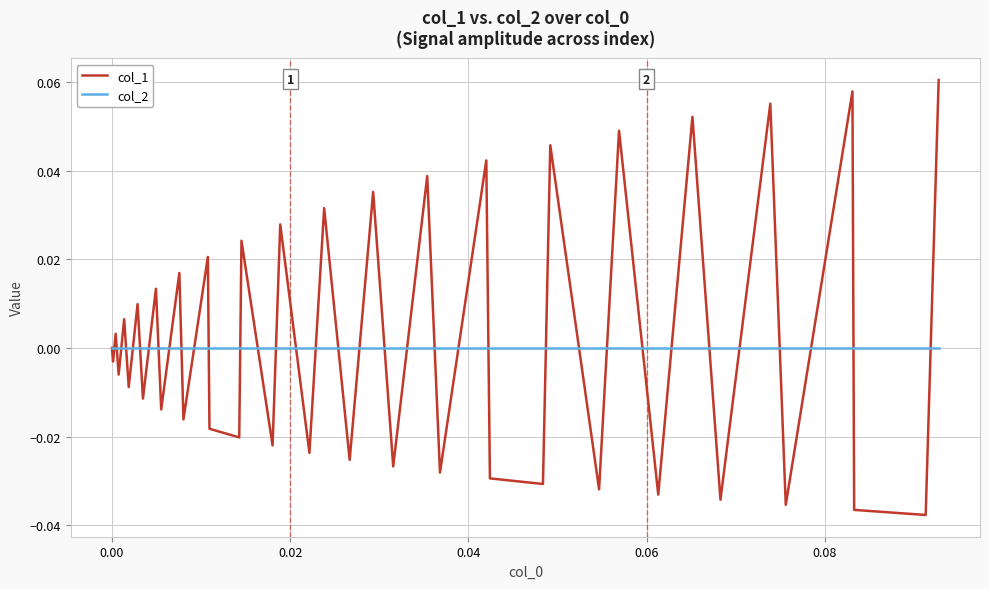

Which series has the largest range (max minus min)?

col_1